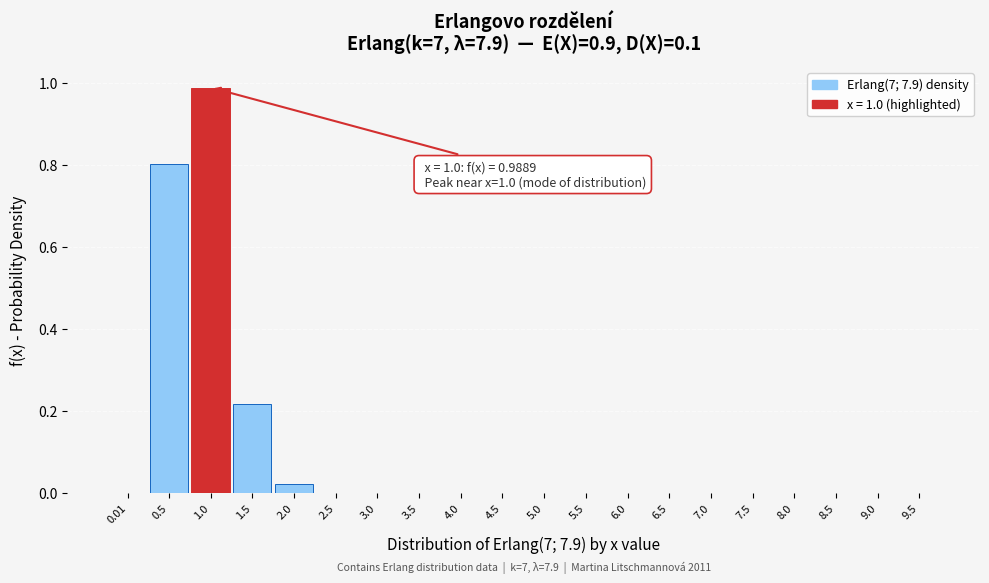

What is the sum of the values at 1.0 and 1.5?

1.2